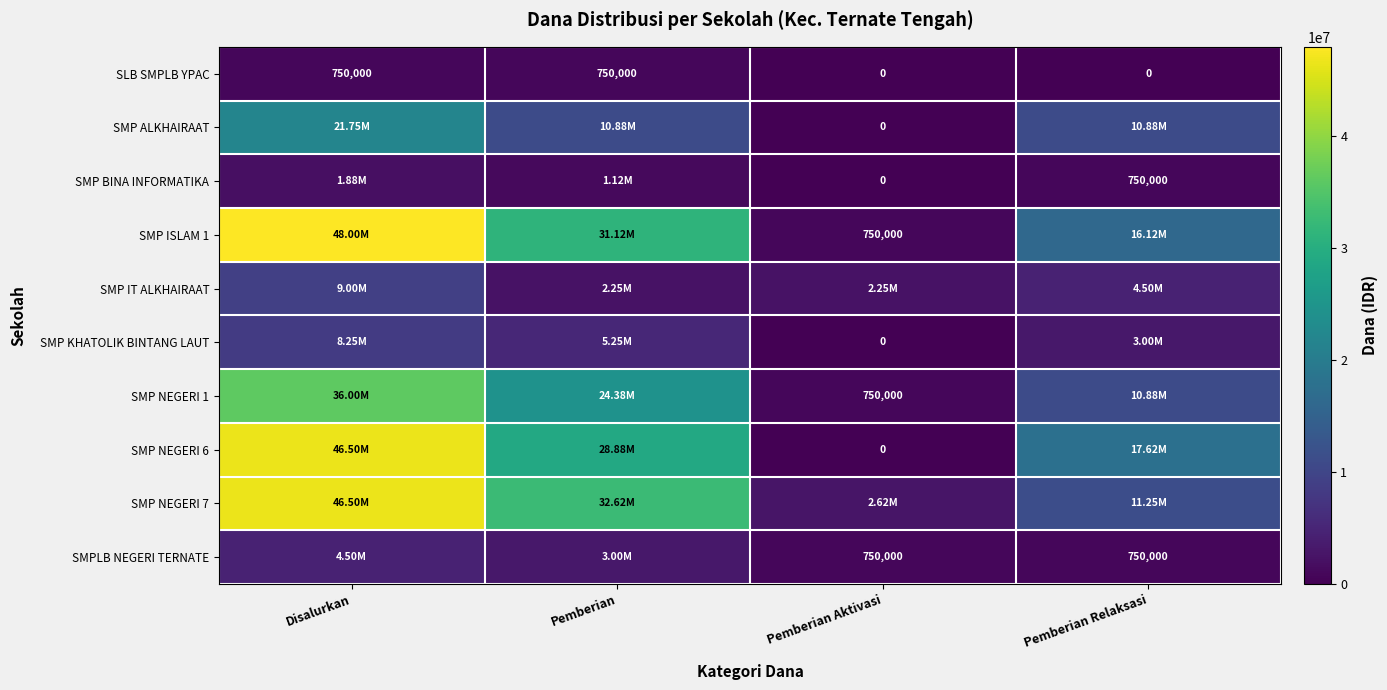

What is the difference between the maximum and minimum values in the SMP NEGERI 6 series?

46500000